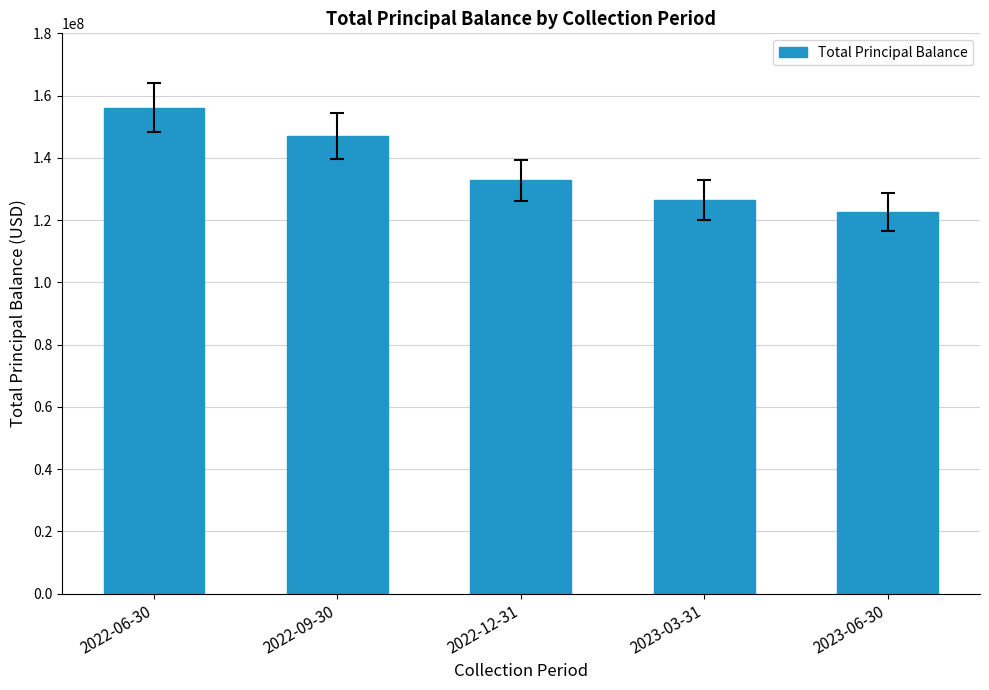

What is the ratio of the value at 2022-06-30 to the value at 2023-06-30?

1.3